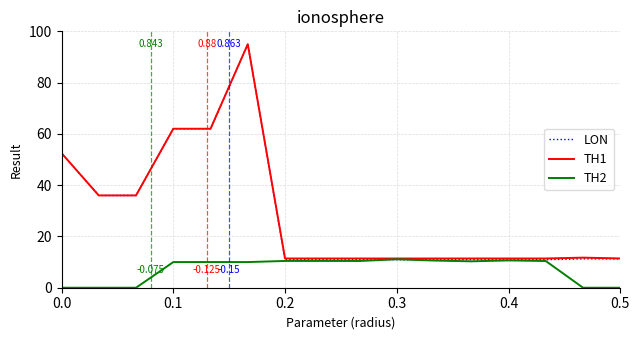

Which series has the widest spread of values?

LON